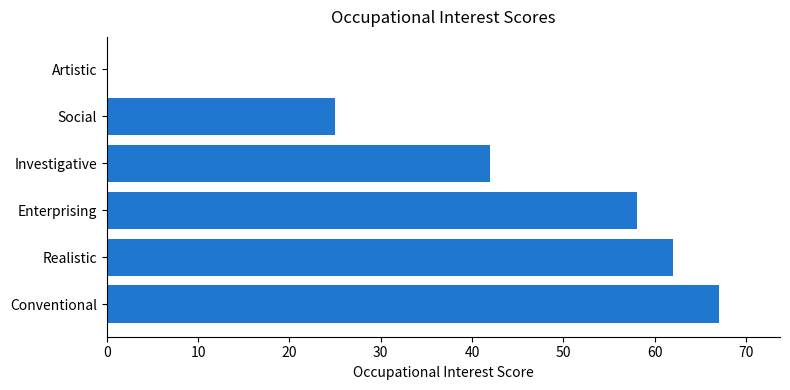

Which category has the highest value across all series?

Conventional